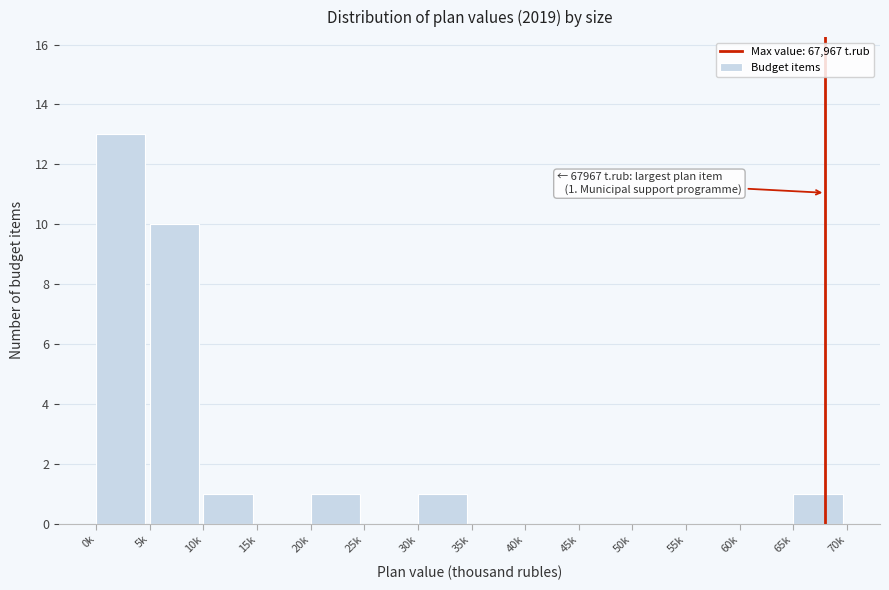

Reading right to left, extract all data points from this chart.

65k=1	60k=0	55k=0	50k=0	45k=0	40k=0	35k=0	30k=1	25k=0	20k=1	15k=0	10k=1	5k=10	0k=13